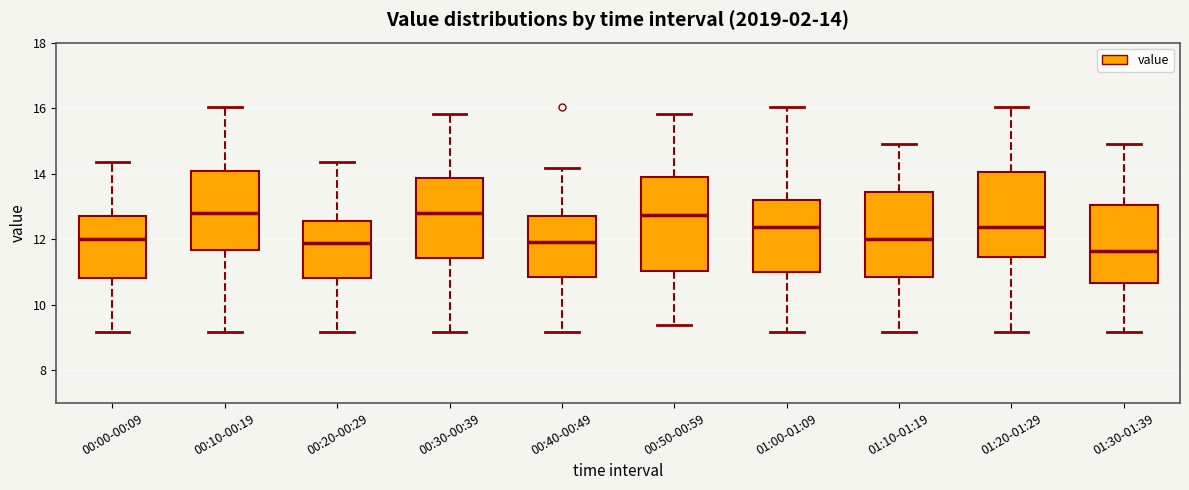

Which box is the tallest, from its lower edge to its upper edge?

00:50-00:59